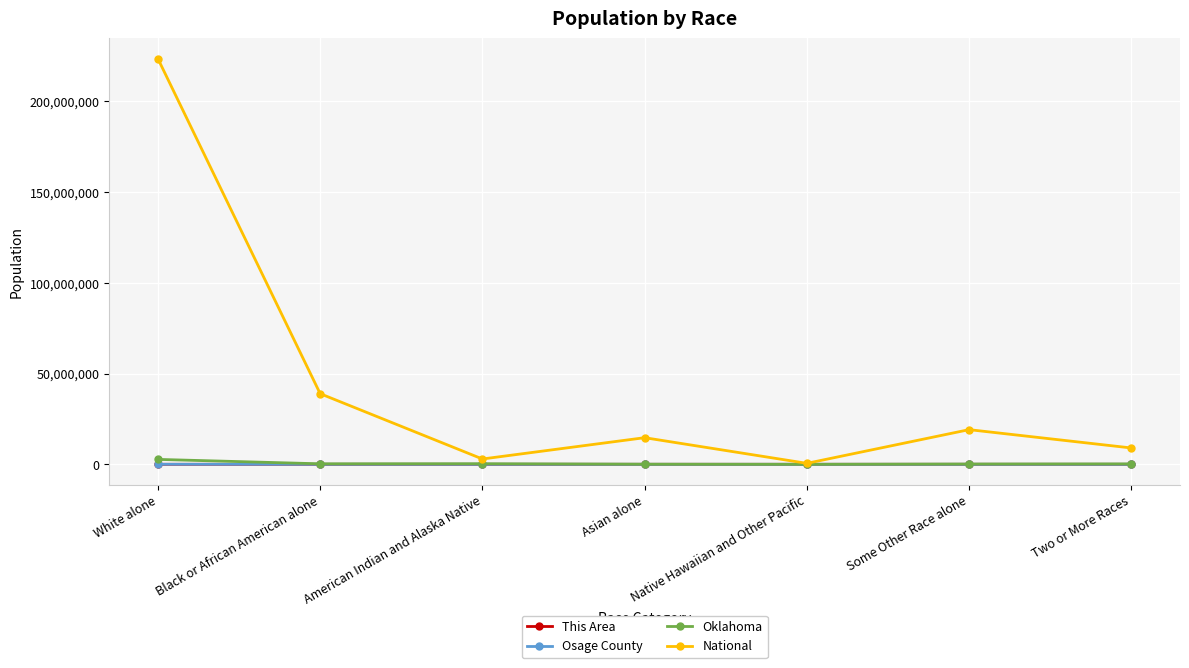

Count the number of data series in this chart.

4